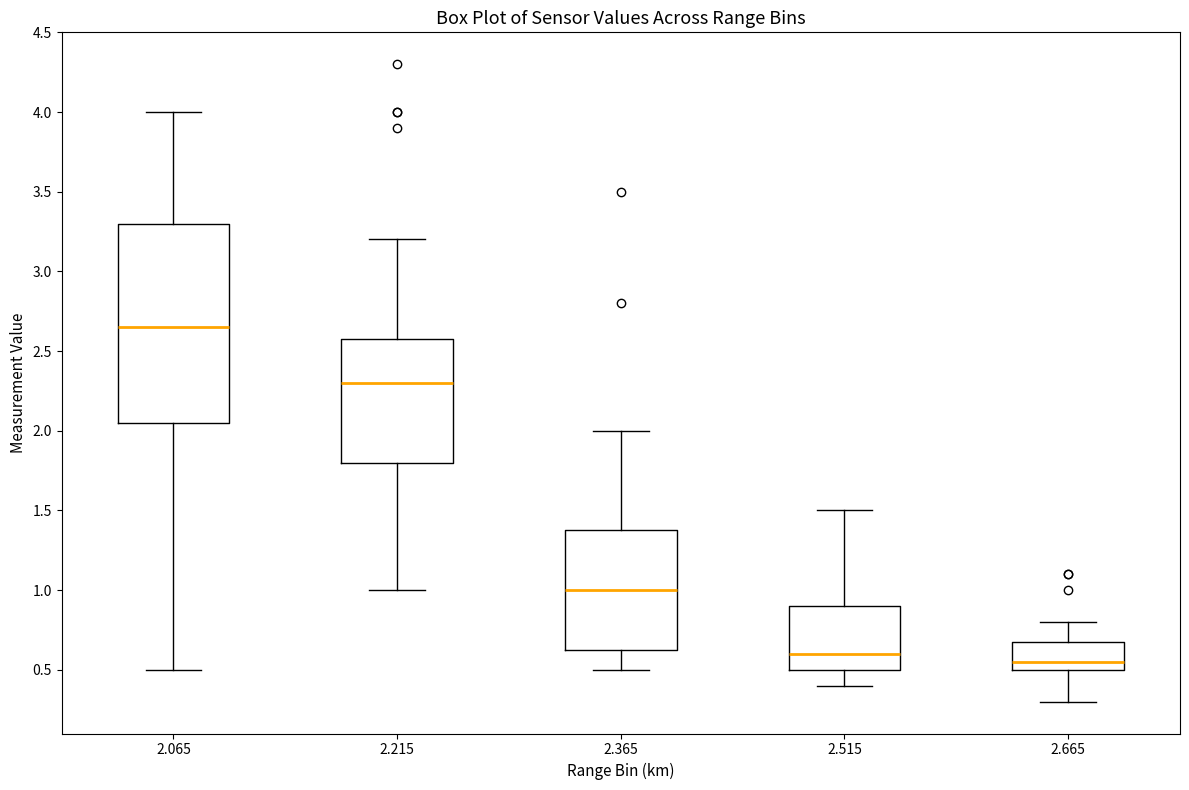

Reading left to right, read every box against the y-axis: the position of its median line, the range the box covers, and the ends of its whiskers. The values are not printed on the chart, so give them approximately, as read against the axis.

2.065: median 2.65, box 2.05 to 3.30, whiskers 0.50 to 4.00
2.215: median 2.30, box 1.80 to 2.60, whiskers 1.00 to 3.20
2.365: median 1.00, box 0.65 to 1.40, whiskers 0.50 to 2.00
2.515: median 0.60, box 0.50 to 0.90, whiskers 0.40 to 1.50
2.665: median 0.55, box 0.50 to 0.70, whiskers 0.30 to 0.80